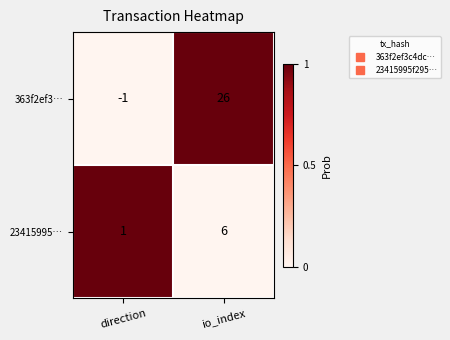

What is the average value of the 23415995… series?

4